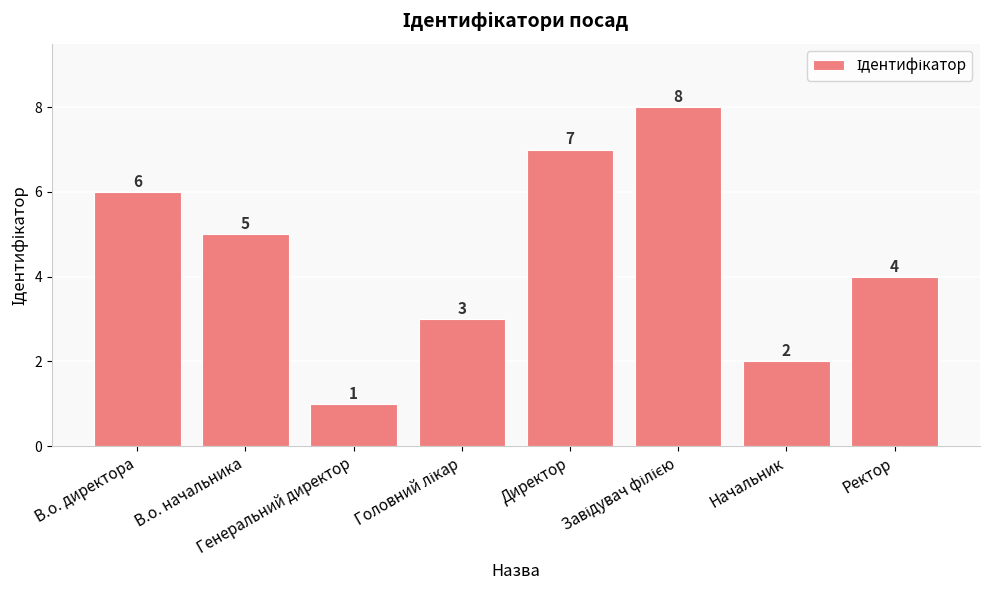

What is the value of the 1st bar from the left?

6